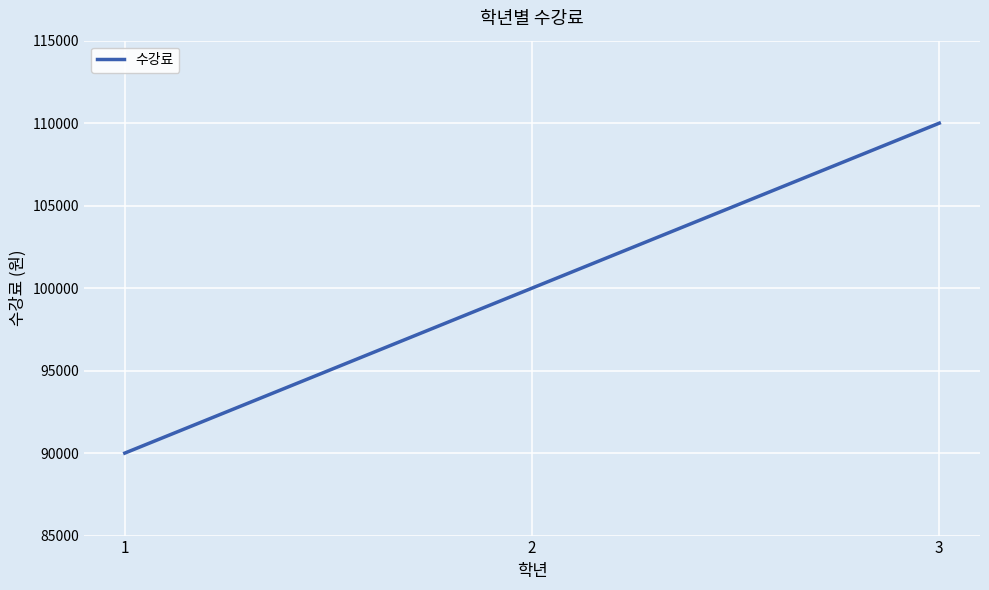

The value at 1 is 90000. True or false?

True